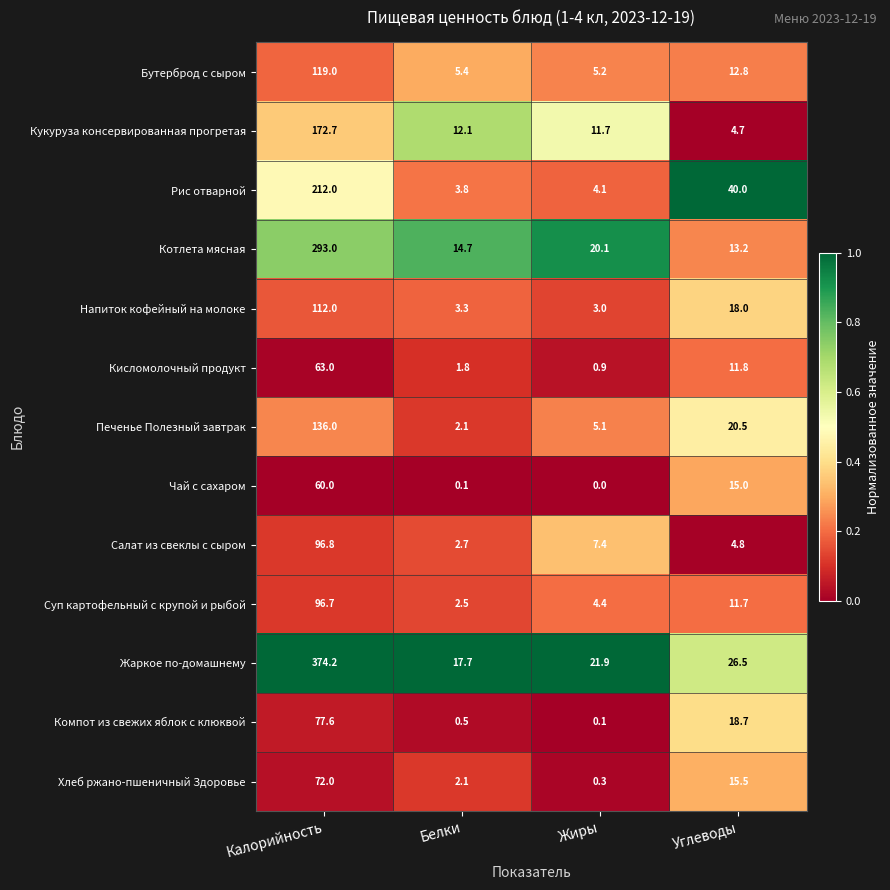

List the labels in order of Бутерброд с сыром value, smallest first.

Жиры, Белки, Углеводы, Калорийность